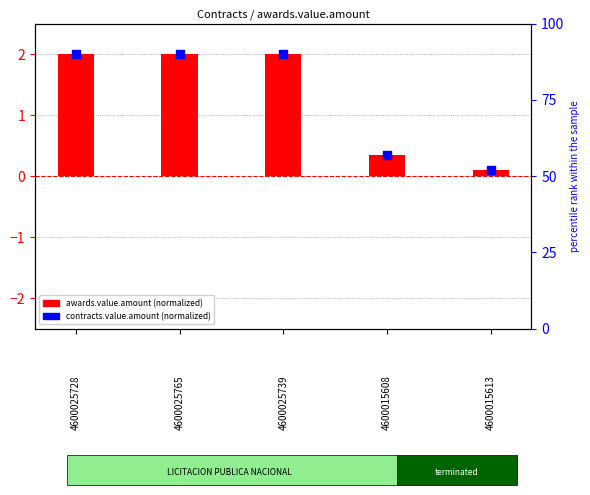

What are all the series names shown in the legend?

awards.value.amount (normalized), contracts.value.amount (normalized)